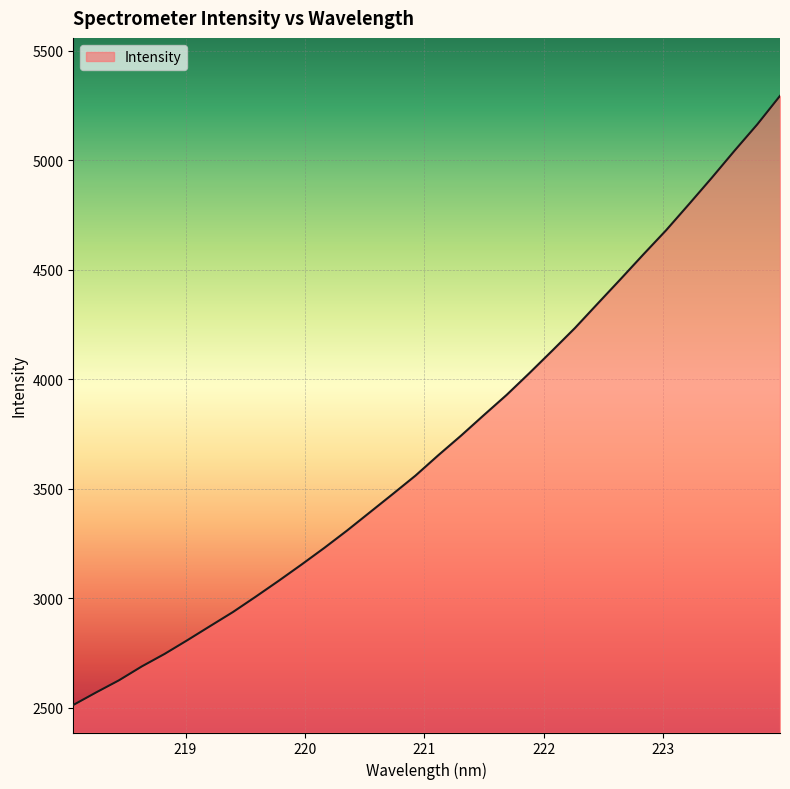

What is the difference between the maximum and minimum values?

2781.2